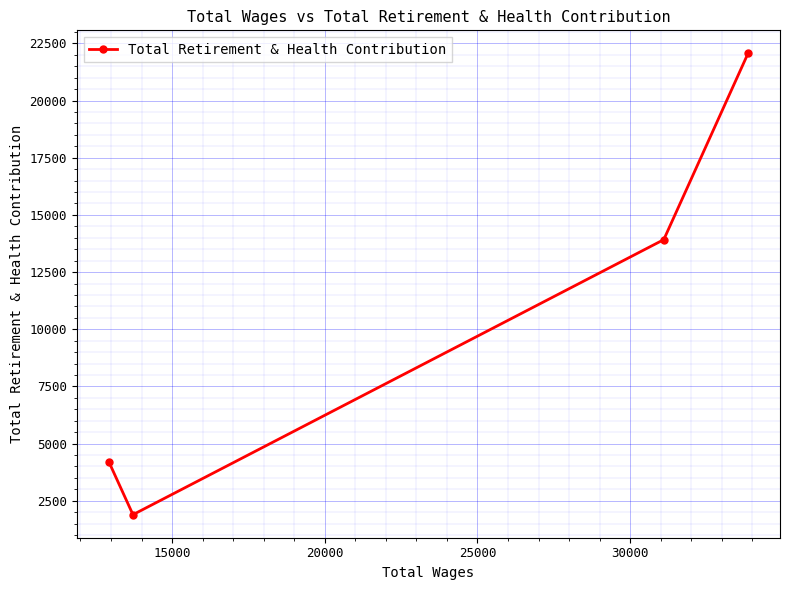

What is the difference between the second highest and second lowest values?

9706